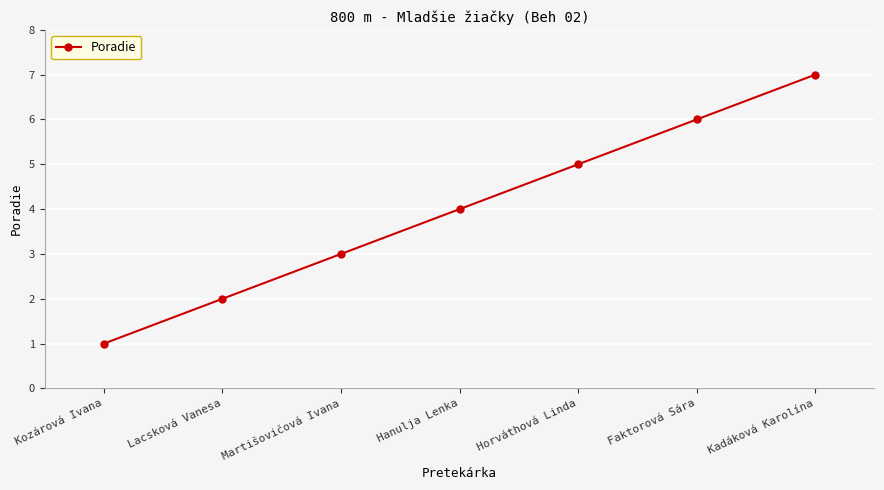

What is the label of the 4th point from the left?

Hanulja Lenka